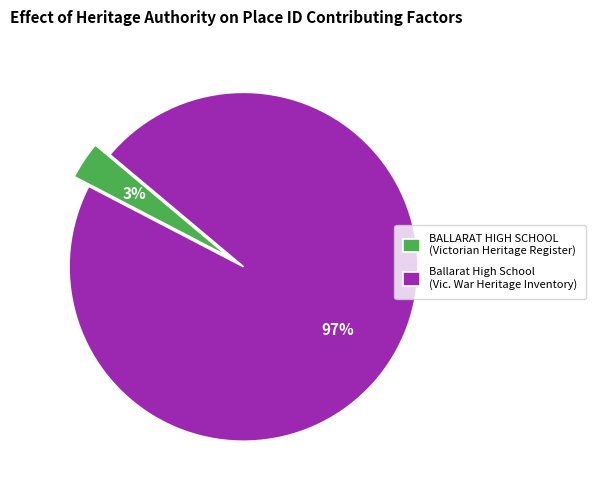

Is it true that Ballarat High School (Vic. War Heritage Inventory) is 97% of the pie?

True